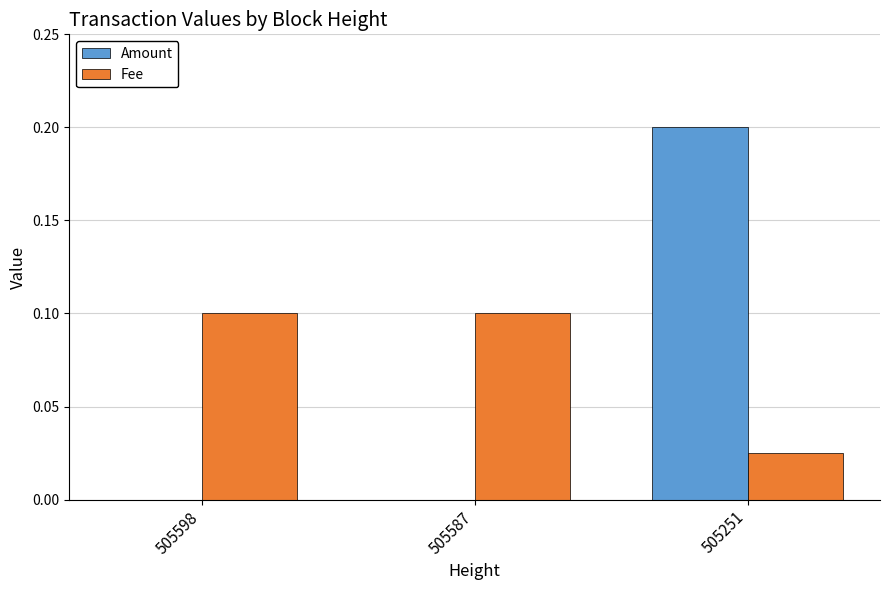

Which category has the highest value in the Amount series?

505251